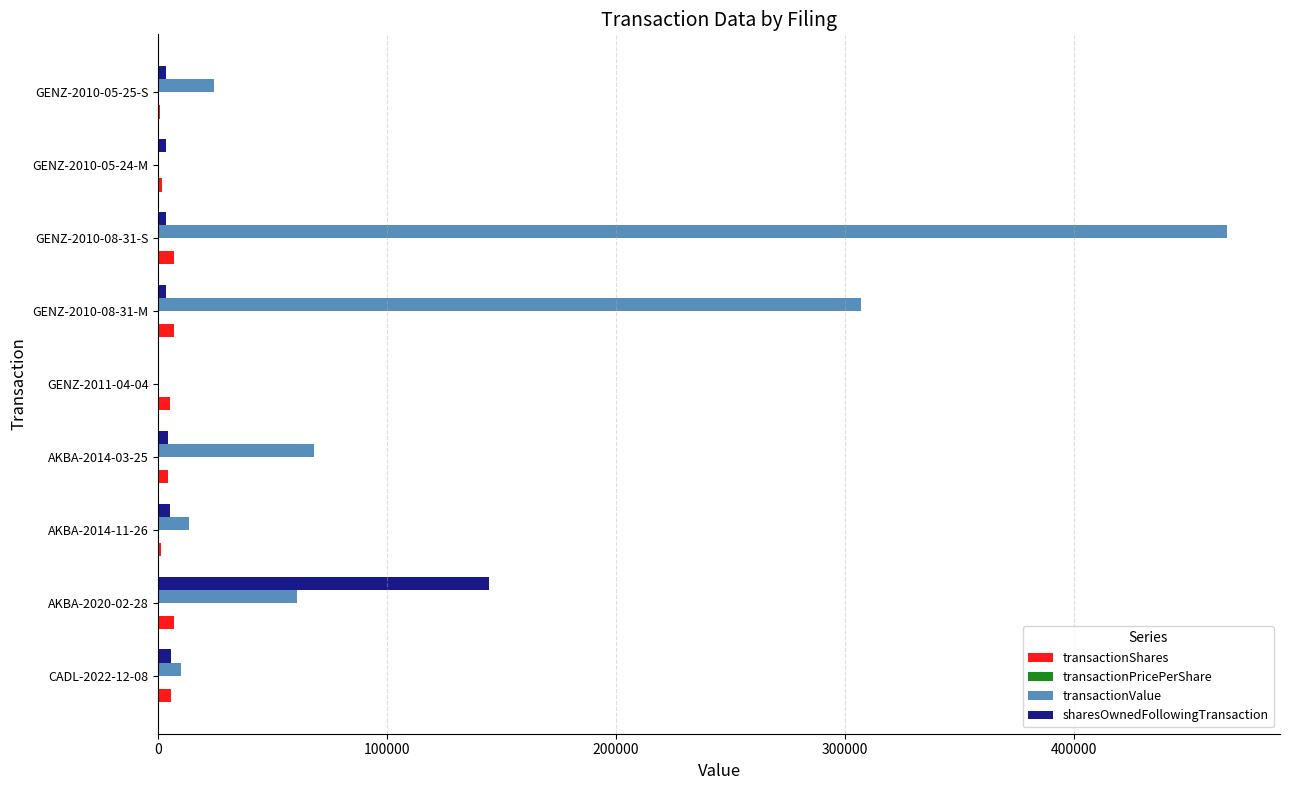

At which category does the chart reach its peak across all series?

GENZ-2010-08-31-S